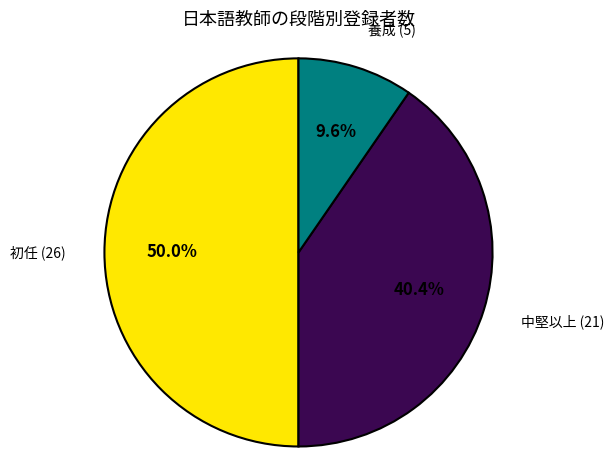

To the nearest percent, what percentage of the pie is 中堅以上?

40%